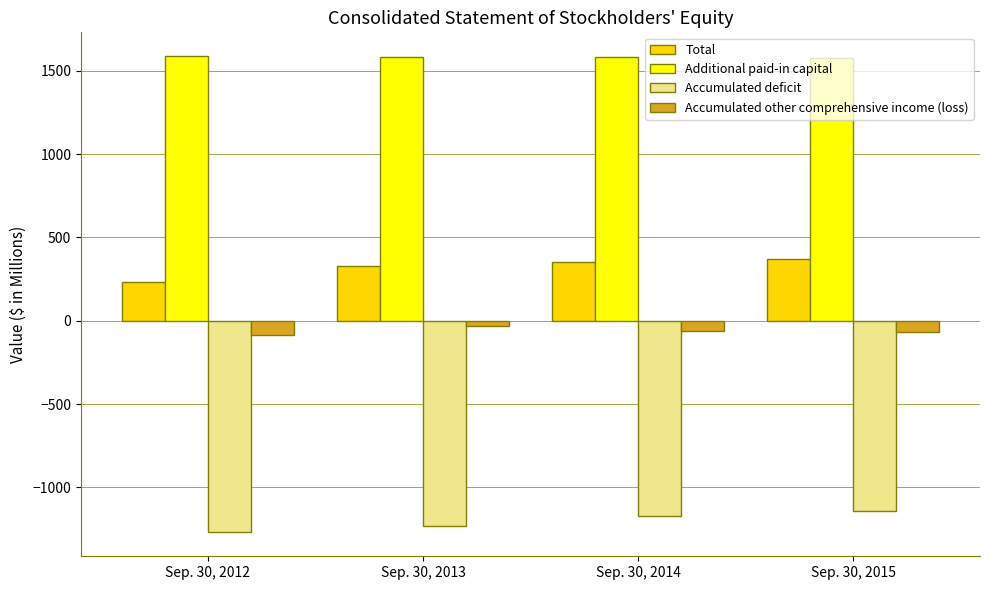

What are all the series names shown in the legend?

Total, Additional paid-in capital, Accumulated deficit, Accumulated other comprehensive income (loss)